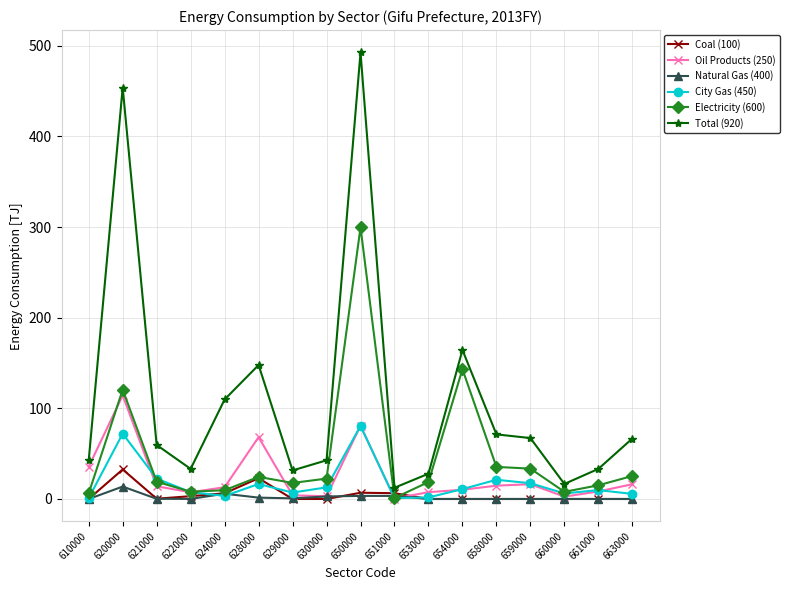

Which category has the highest value in the Electricity (600) series?

650000